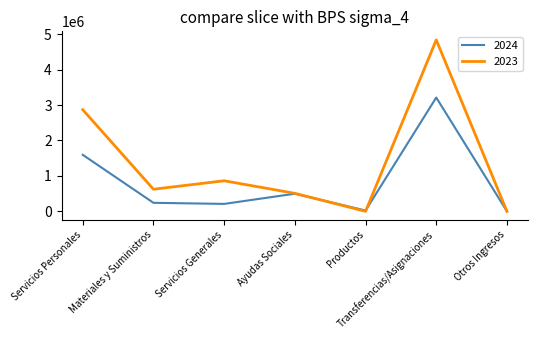

Which series changed the most between Servicios Personales and Materiales y Suministros?

2023